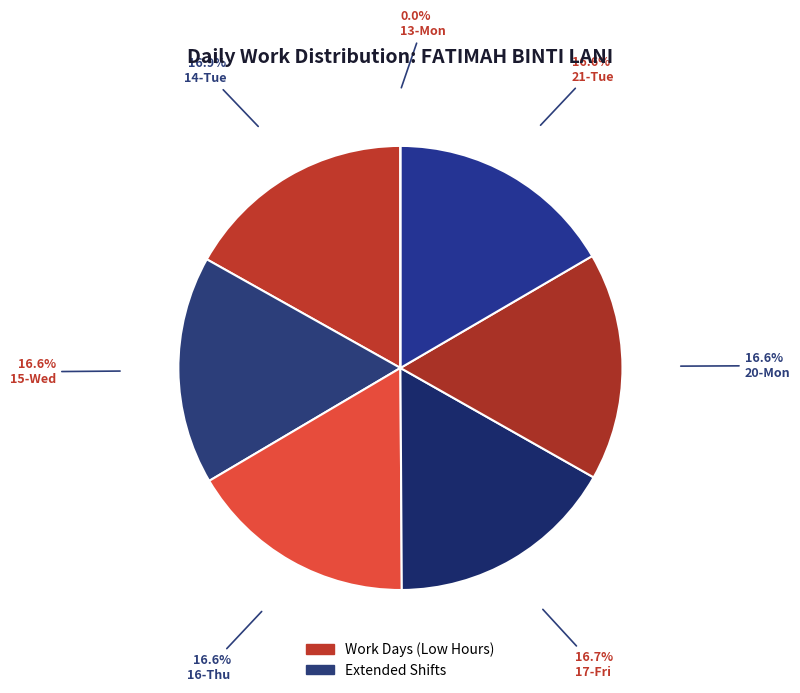

To the nearest percent, what is the average slice percentage?

14%